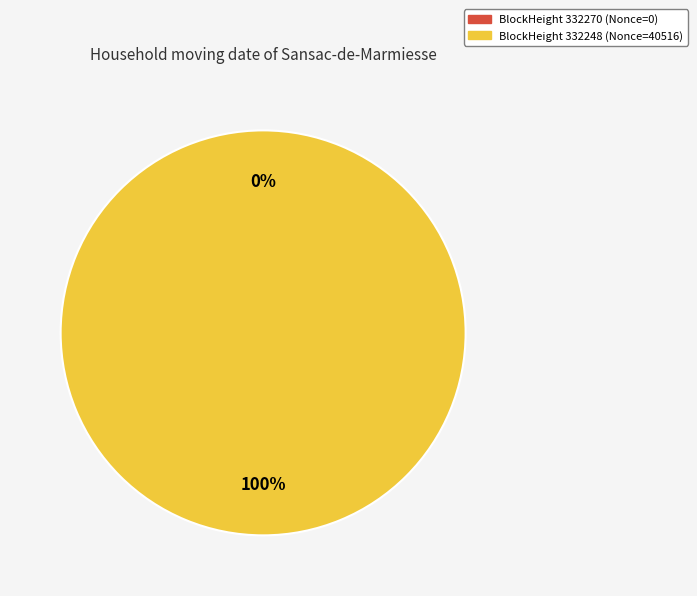

Which category accounts for the majority?

332248